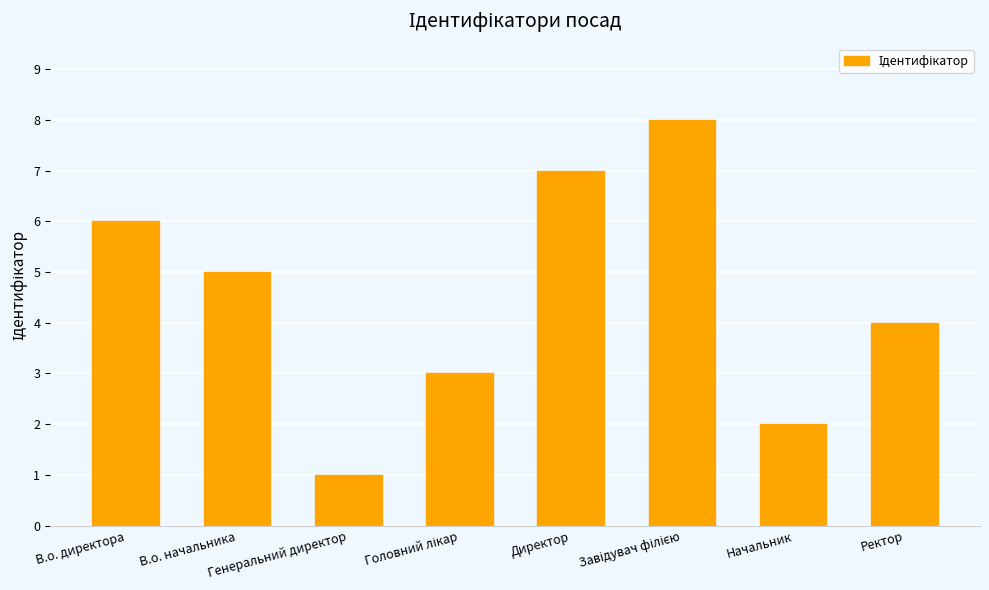

What is the minimum value shown in the chart?

1